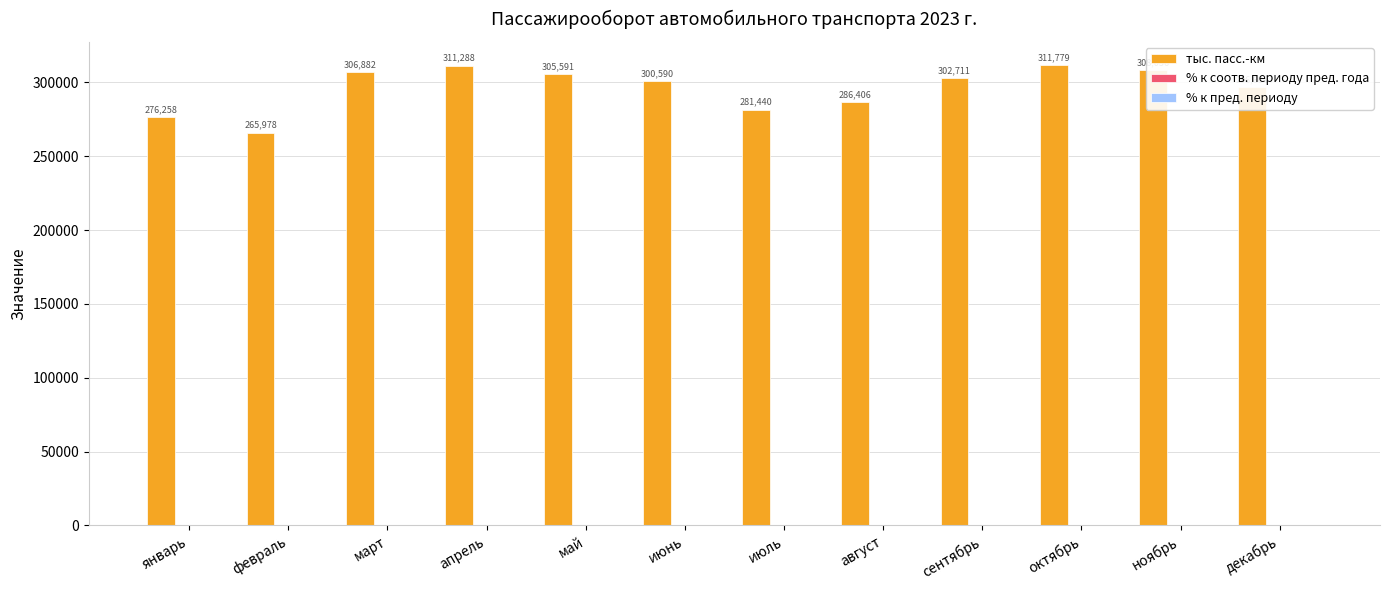

True or false: тыс. пасс.-км has a value of 499577.9 at май.

False